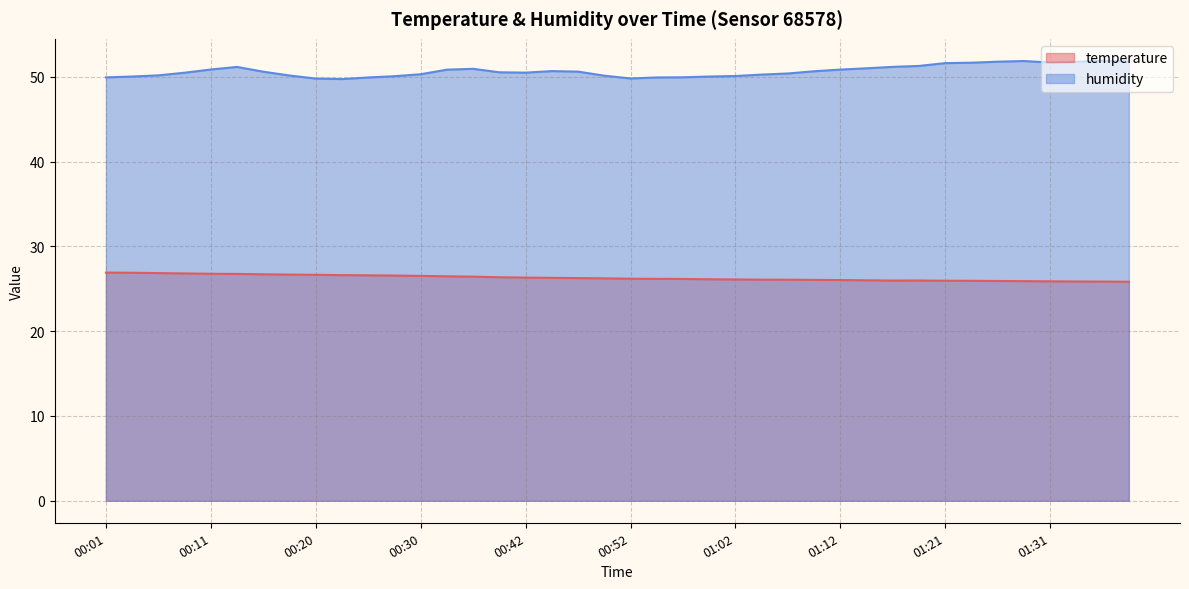

Which series has the widest spread of values?

humidity